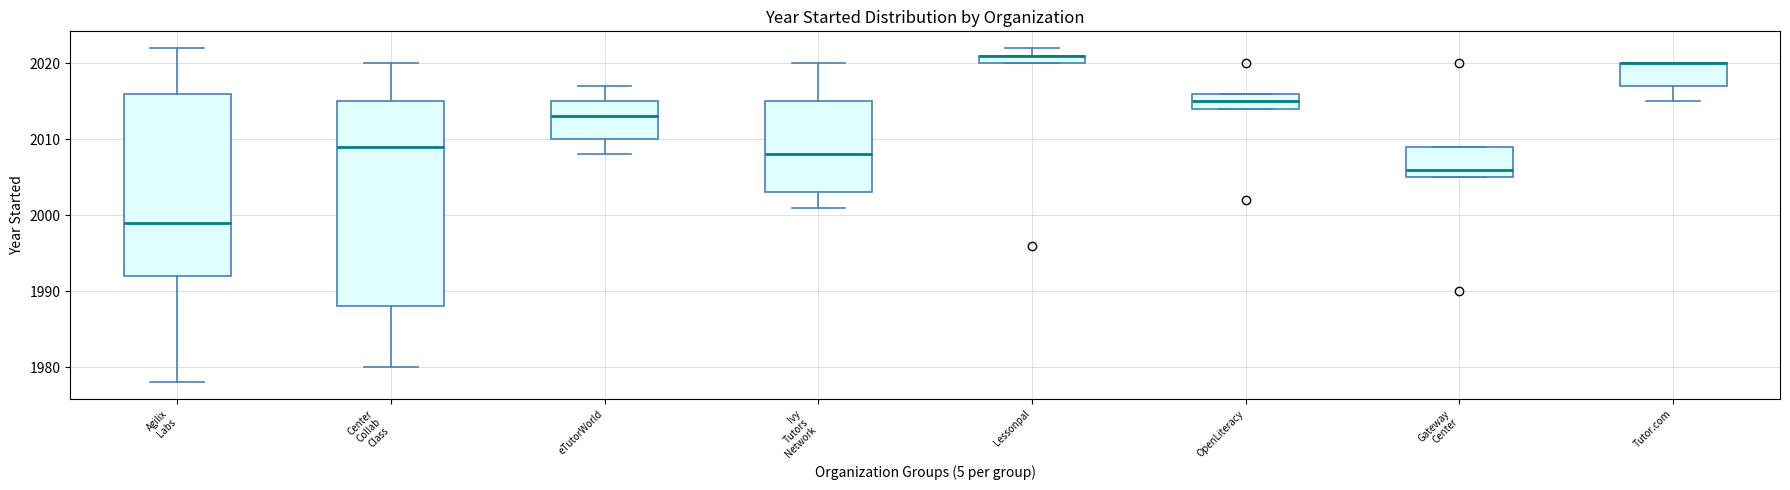

Where does the upper whisker of the box for eTutorWorld end on the y-axis? The values are not printed on the chart, so give them approximately, as read against the axis.

2017